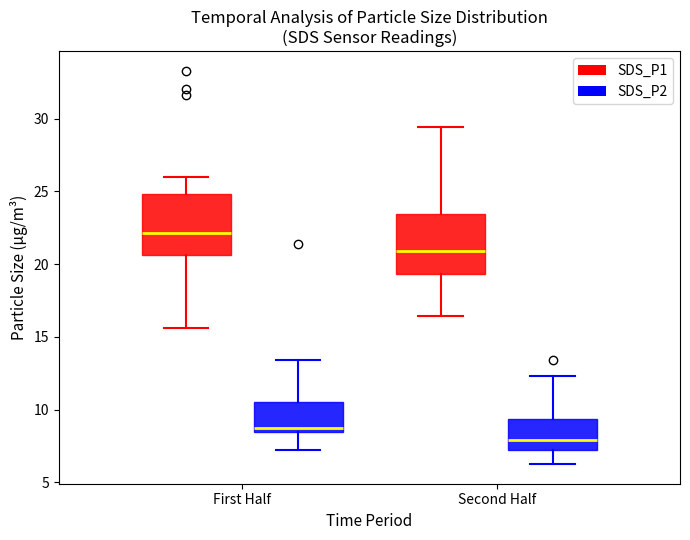

Where is the upper edge of the box for First Half (SDS_P1) on the y-axis? The values are not printed on the chart, so give them approximately, as read against the axis.

25.0